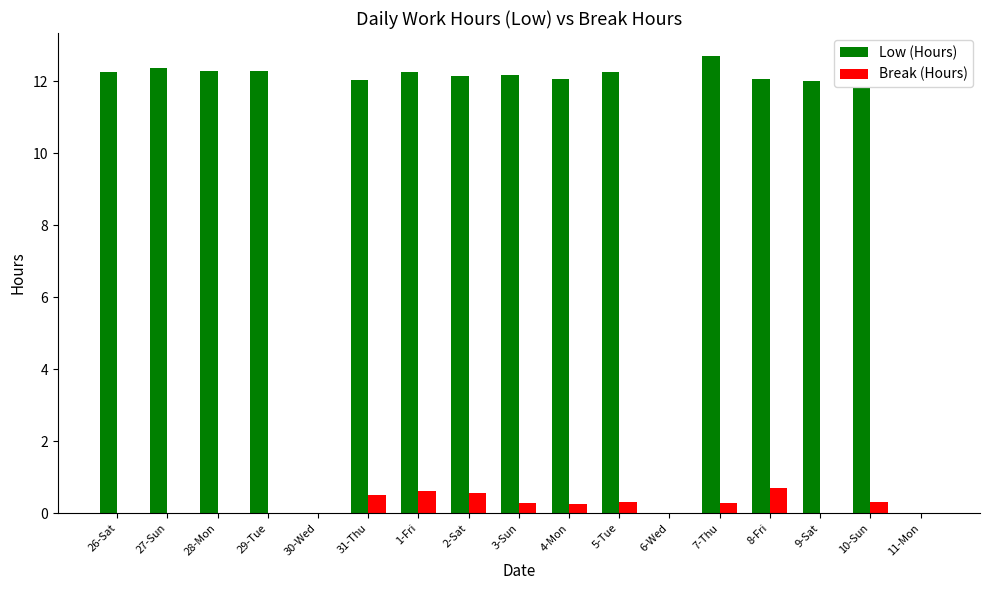

What is the sum of all Low (Hours) values?

170.7